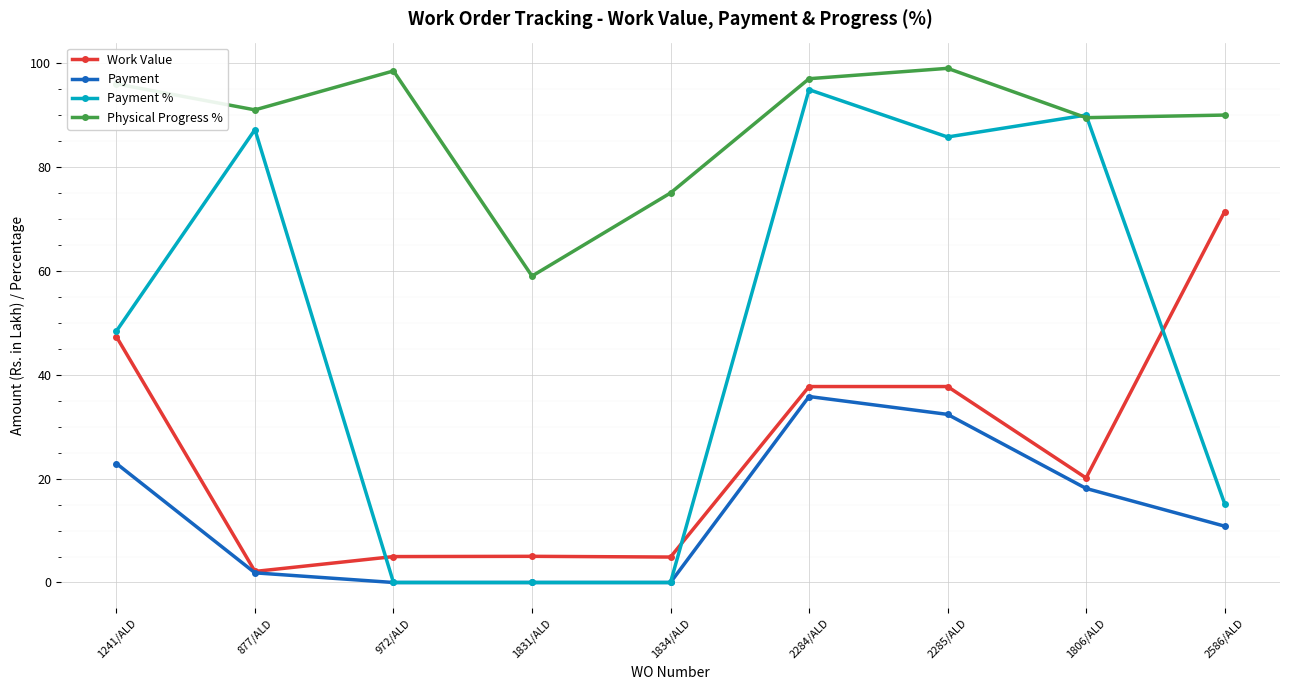

True or false: Physical Progress % and Payment cross at least once.

False